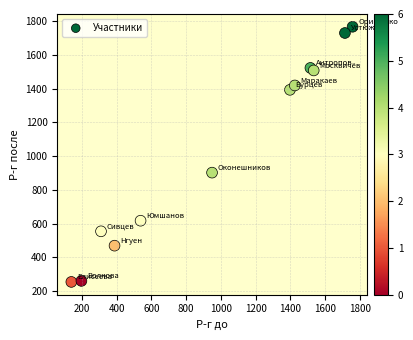

What Y value in the scatter plot is closest to 1010?

902